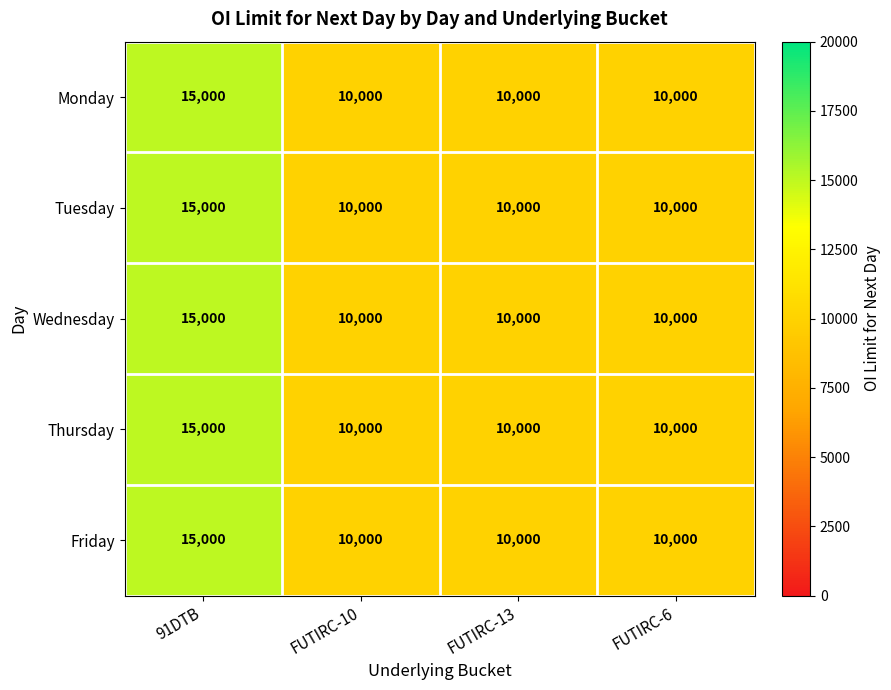

At which category is the sum across all series the highest?

91DTB